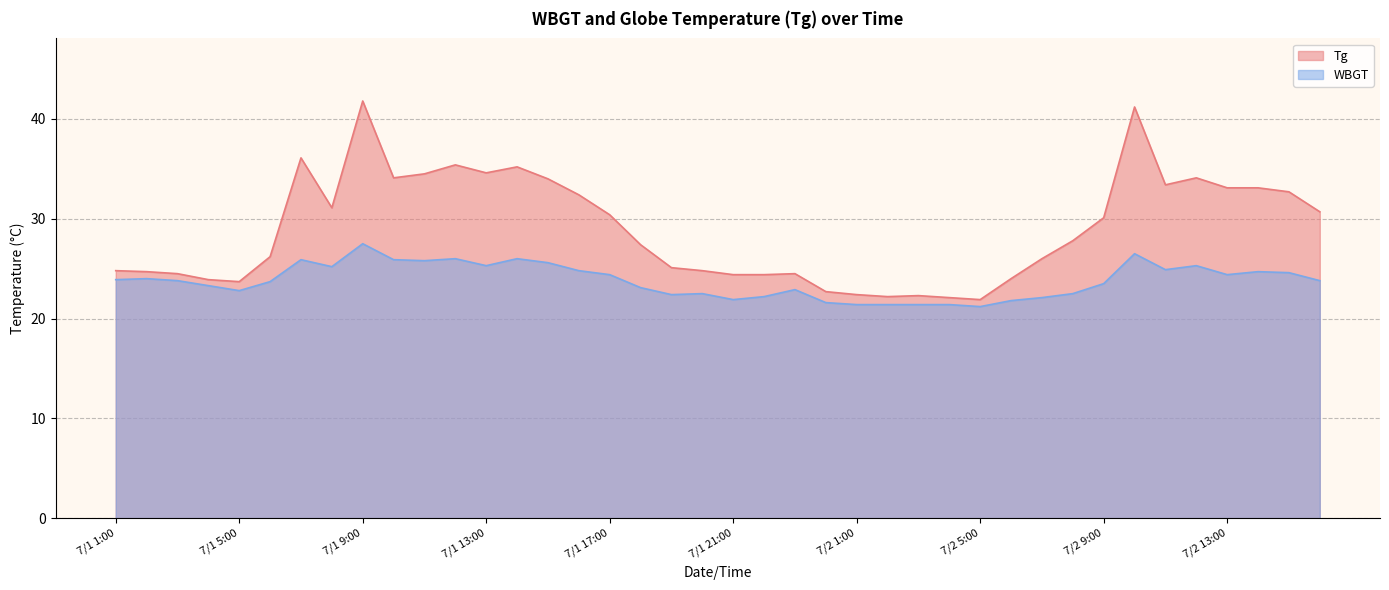

True or false: WBGT has more than 2 points higher than both neighbors.

True